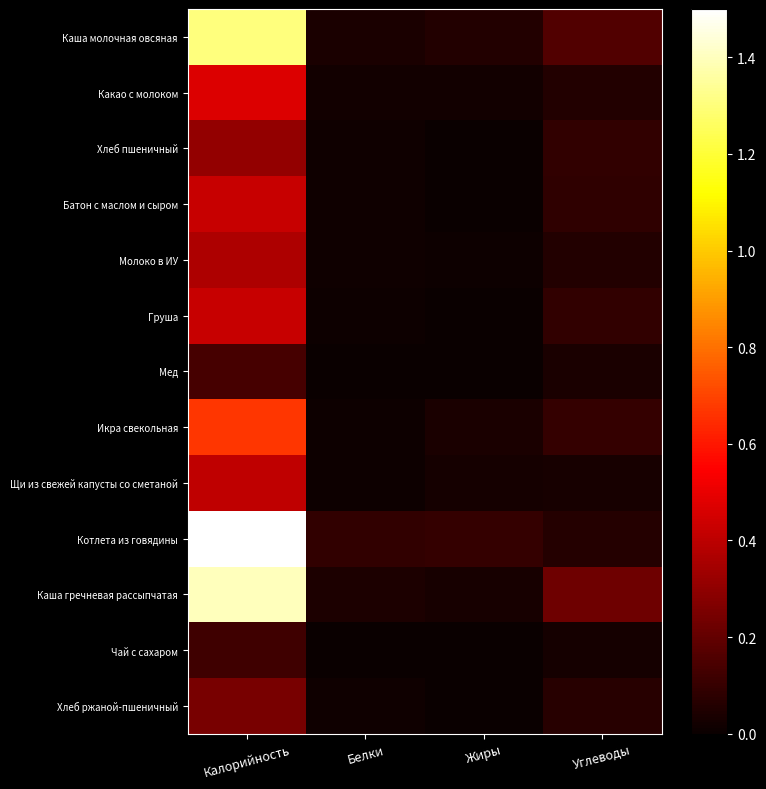

Rank the series by their maximum value, from highest to lowest.

Котлета из говядины, Каша гречневая рассыпчатая, Каша молочная овсяная, Икра свекольная, Какао с молоком, Груша, Батон с маслом и сыром, Щи из свежей капусты со сметаной, Молоко в ИУ, Хлеб пшеничный, Хлеб ржаной-пшеничный, Мед, Чай с сахаром